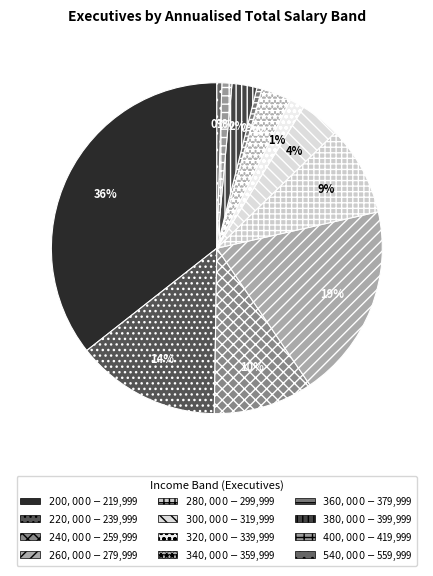

How many slices are in this pie chart?

12